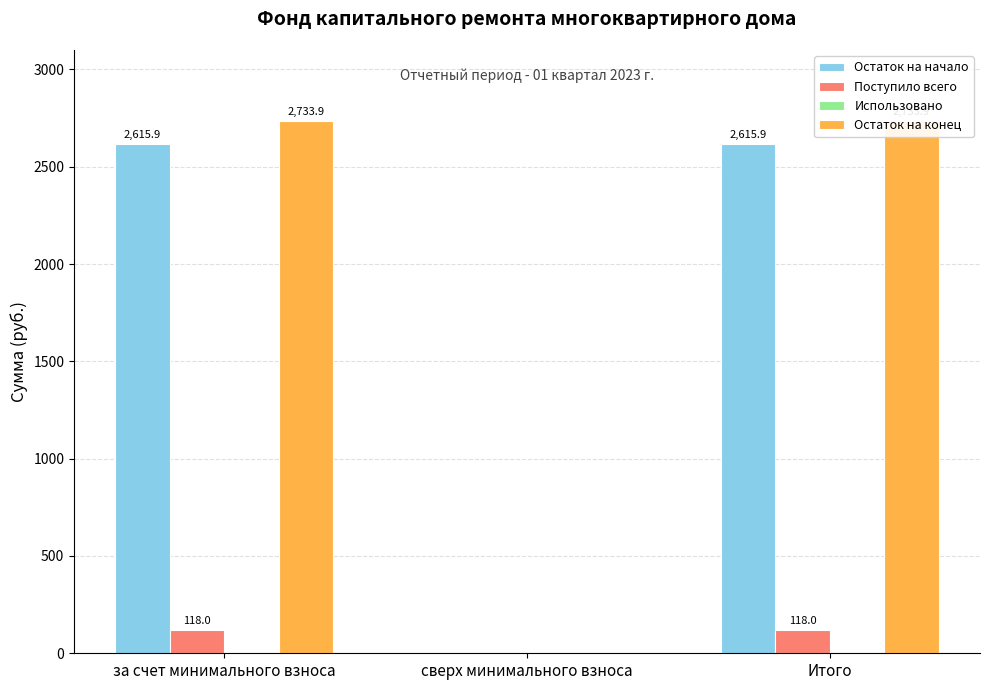

What is the label of the 2nd bar from the left?

сверх минимального взноса